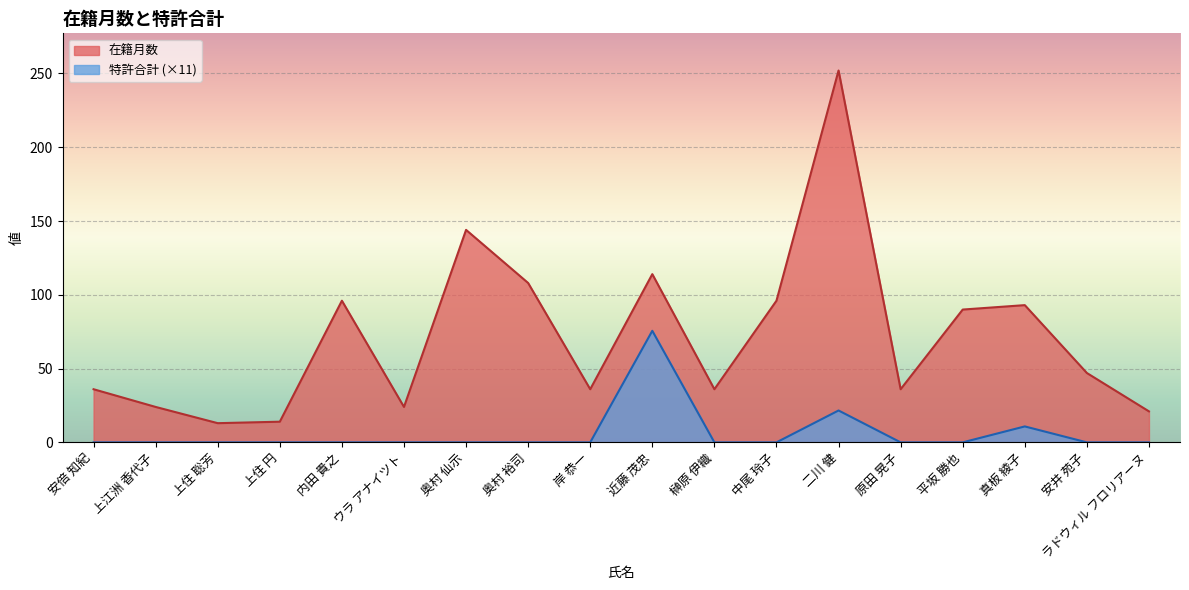

At which label does 在籍月数 first exceed 47?

内田 貴之